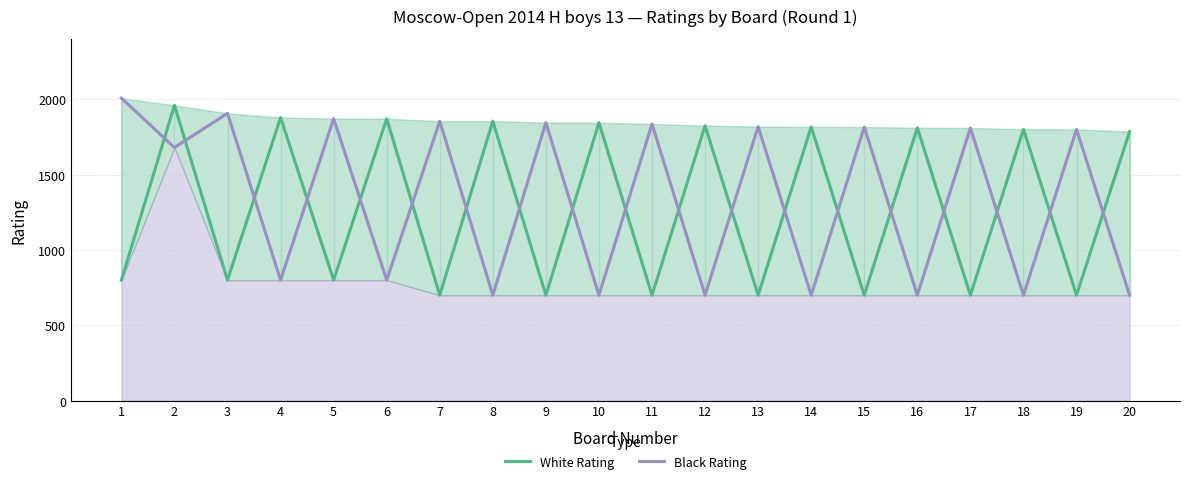

Which series has the largest range (max minus min)?

Black Rating